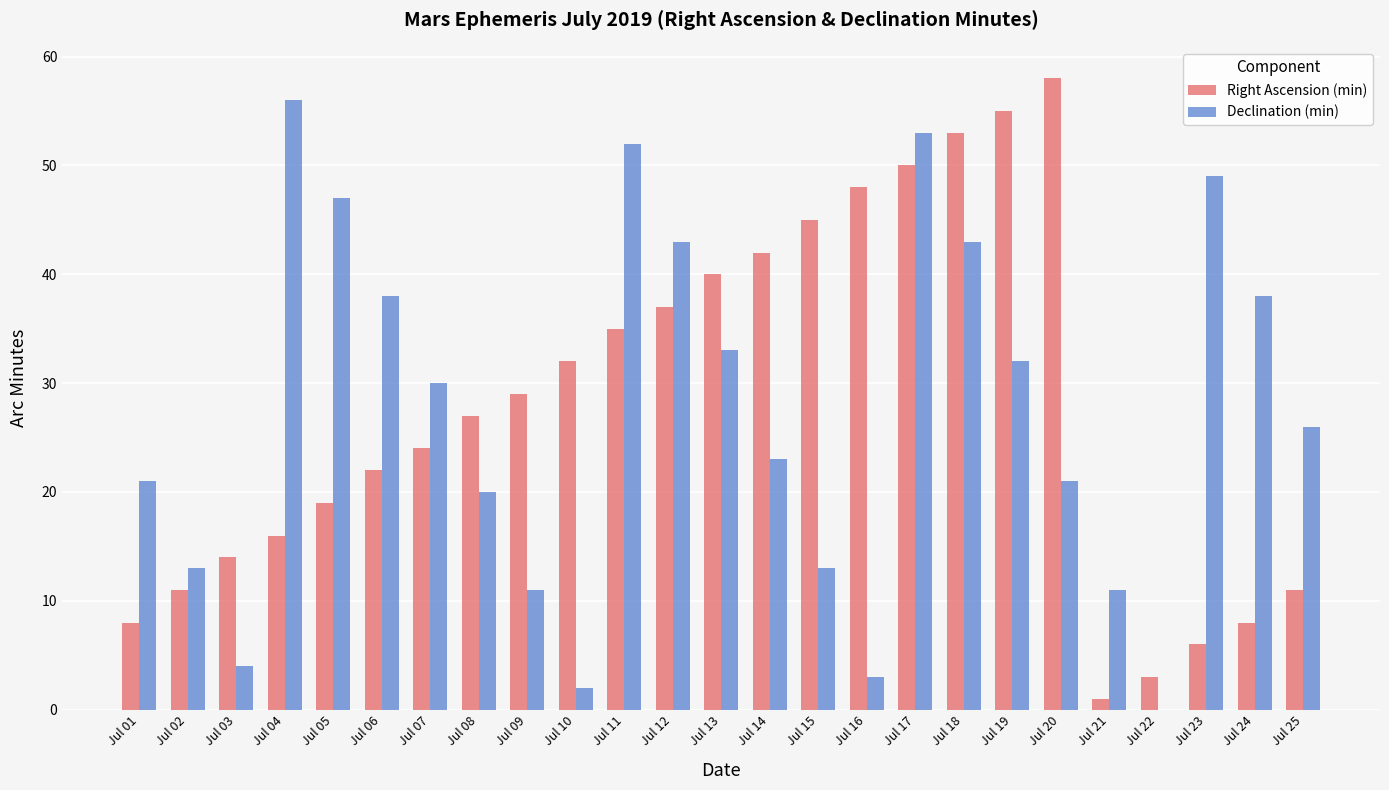

Reading right to left, transcribe all the data shown in this chart.

Right Ascension (min): 11	8	6	3	1	58	55	53	50	48	45	42	40	37	35	32	29	27	24	22	19	16	14	11	8
Declination (min): 26	38	49	0	11	21	32	43	53	3	13	23	33	43	52	2	11	20	30	38	47	56	4	13	21